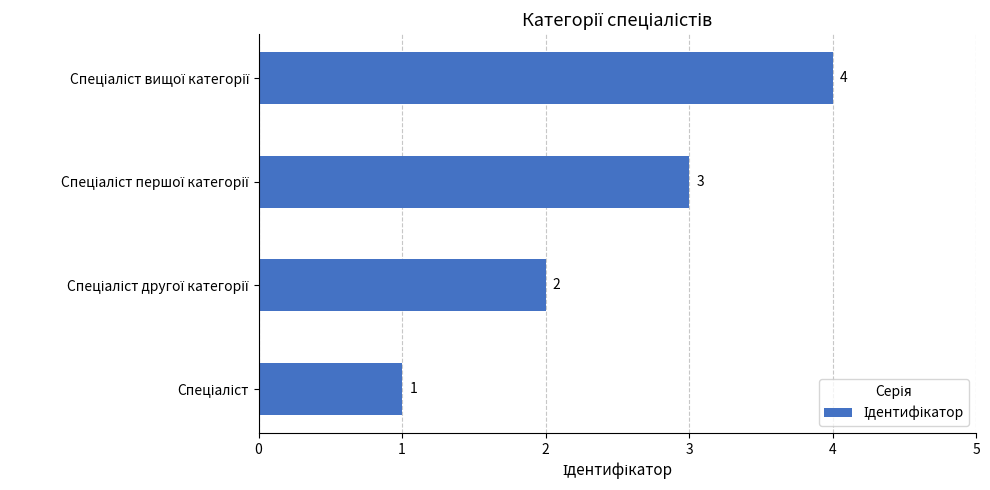

What is the sum of all values?

10